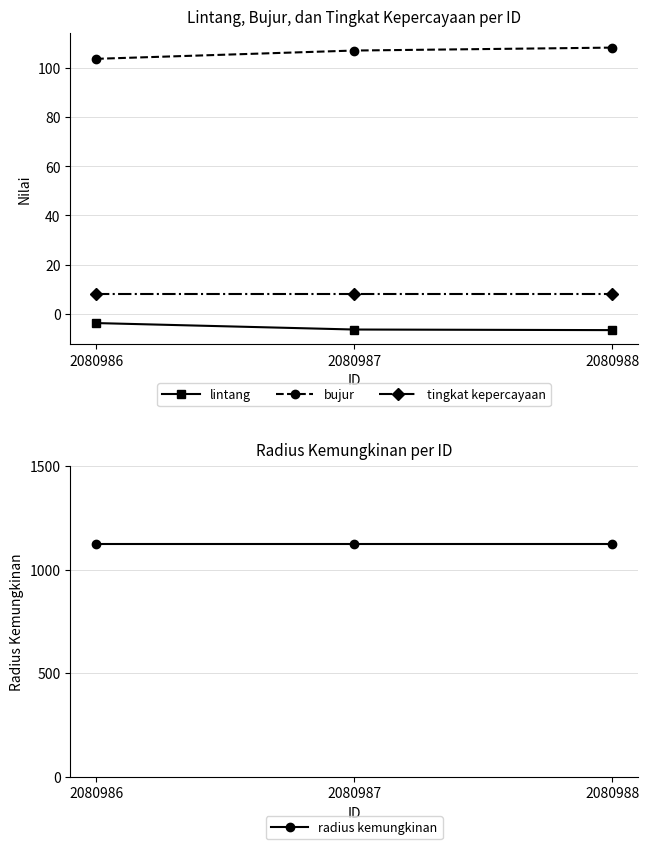

What is the difference between the highest and lowest values at 2080986?

1128.8